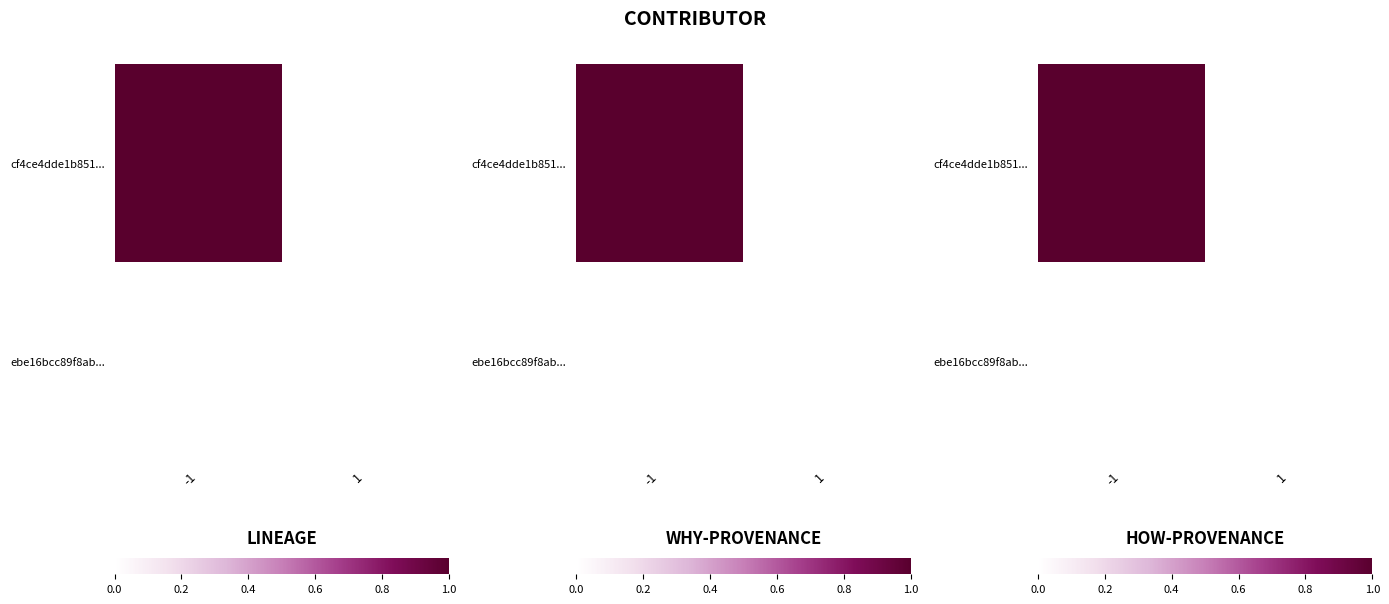

Which category has the highest value in the cf4ce4dde1b851... series?

-1